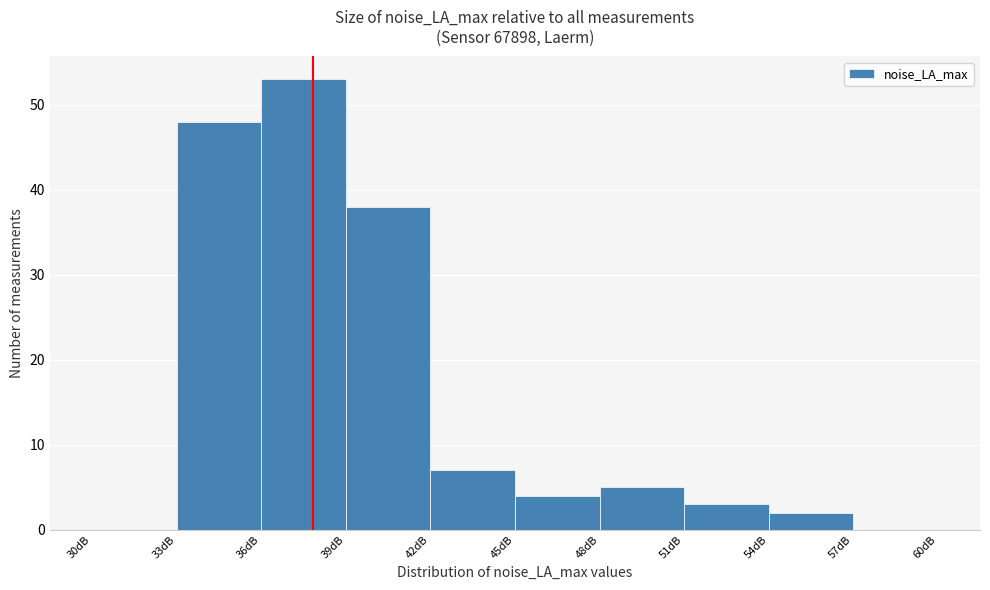

How tall is the bar that spans 51 to 54 on the x-axis? The values are not printed on the chart, so give them approximately, as read against the axis.

3